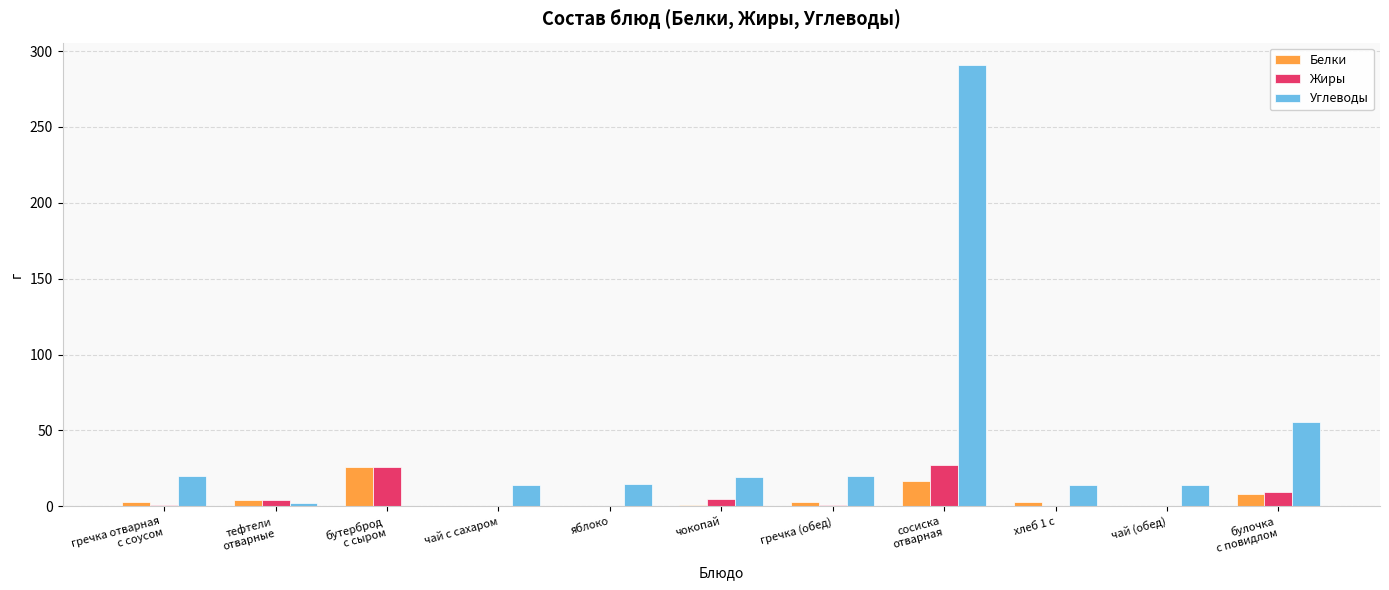

What is the sum of the Белки values at сосиска
отварная and яблоко?

17.0